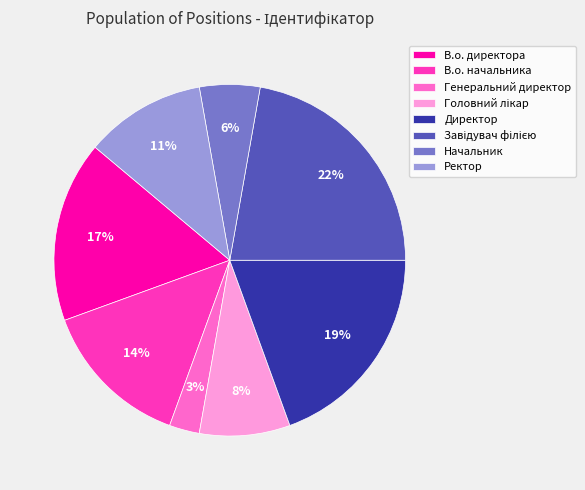

Which has a higher value, Ректор or Директор?

Директор